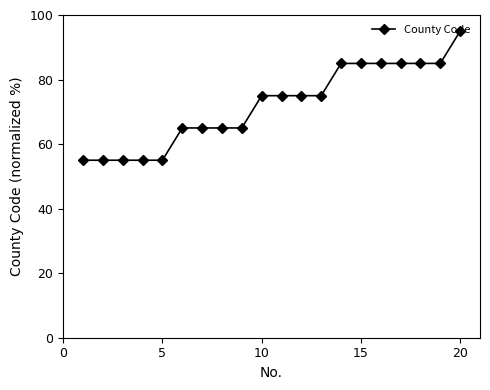

What is the difference between the maximum and minimum values?

40